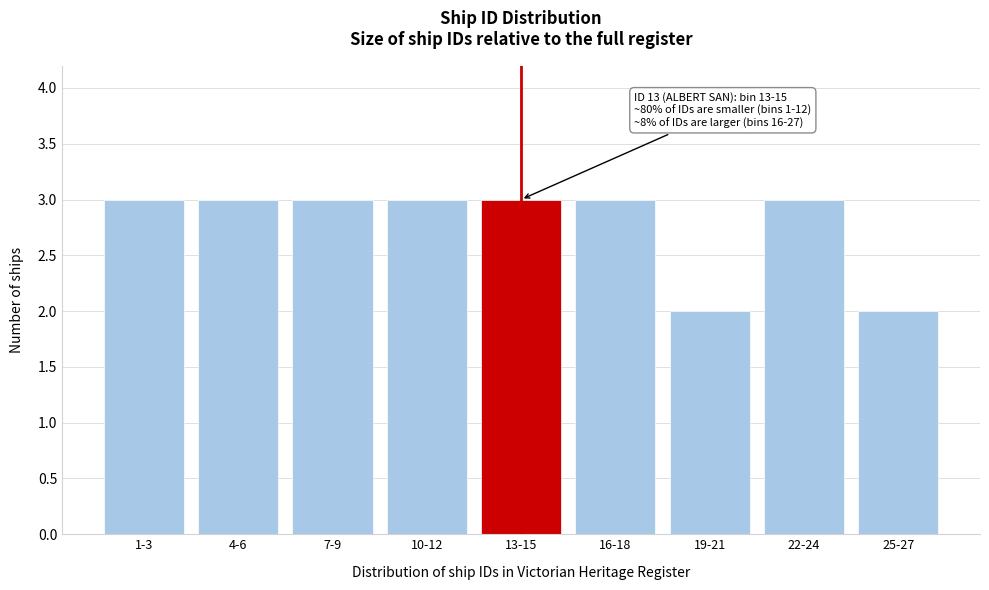

Reading right to left, extract all data points from this chart.

25-27=2	22-24=3	19-21=2	16-18=3	13-15=3	10-12=3	7-9=3	4-6=3	1-3=3